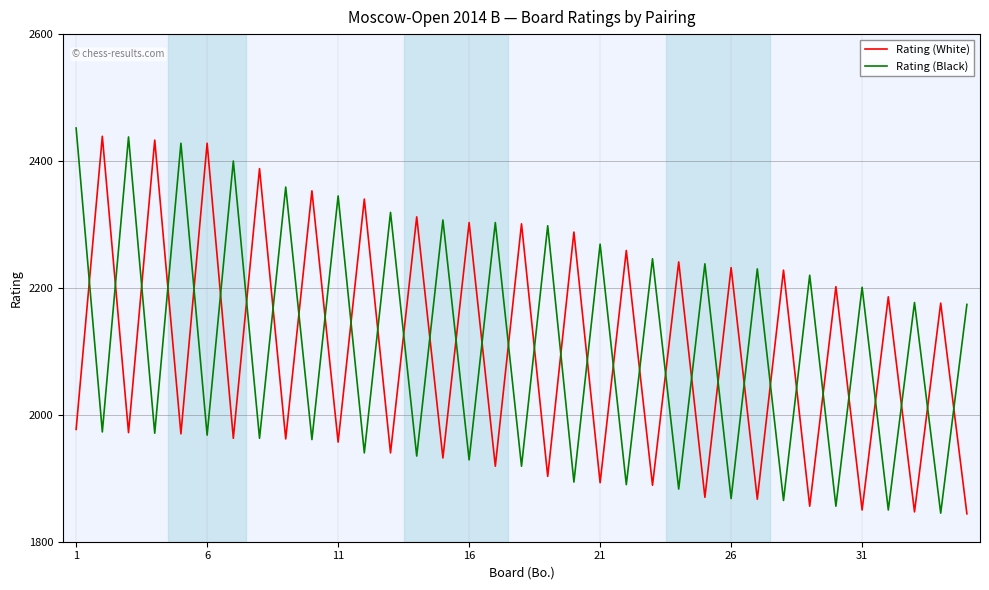

What are all the series names shown in the legend?

Rating (White), Rating (Black)